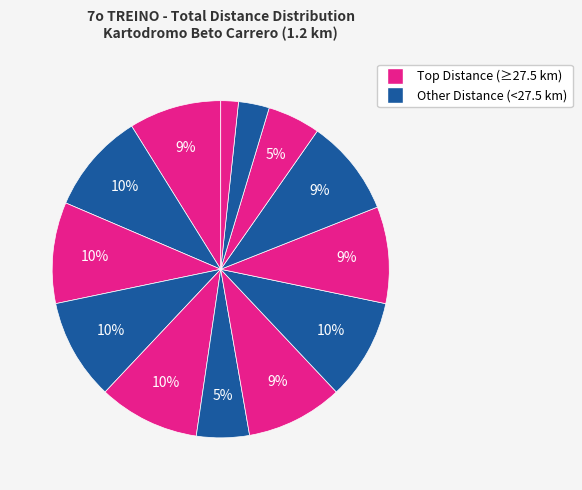

How many slices are in this pie chart?

13